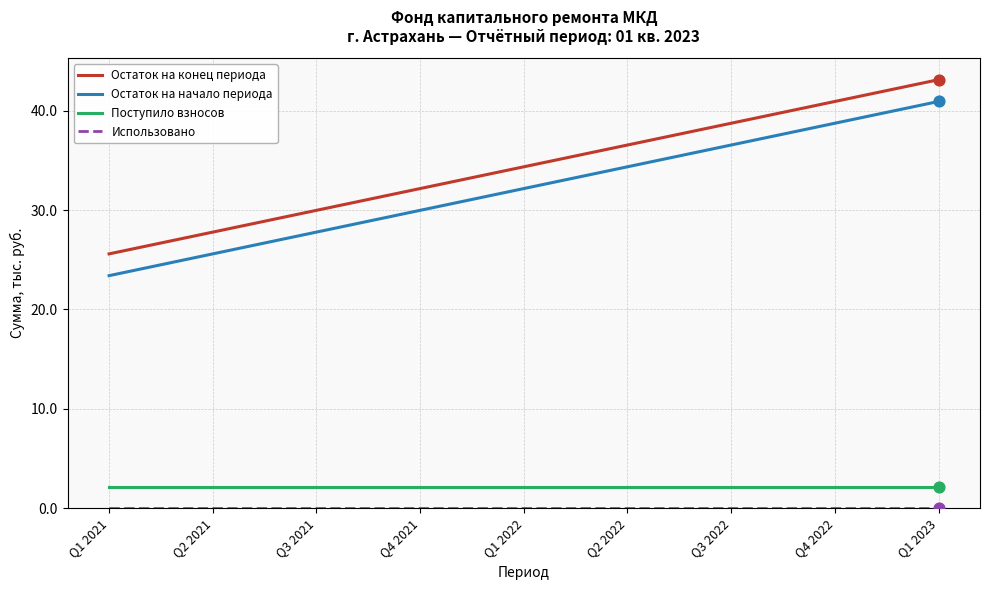

At which category is the sum across all series the highest?

Q1 2023